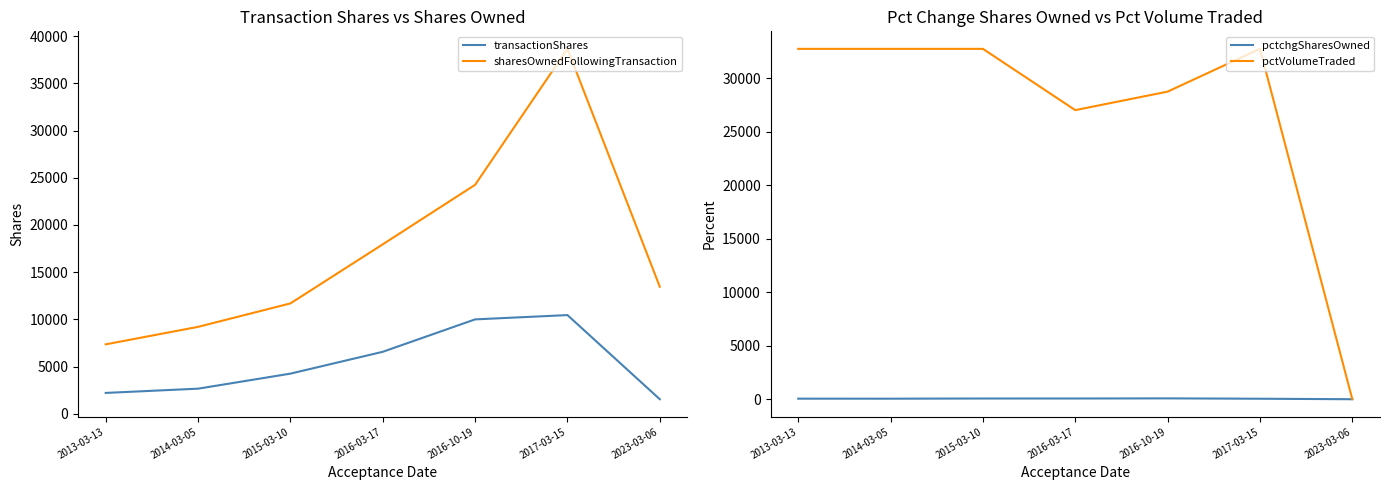

At which category does pctchgSharesOwned reach its first local peak?

2016-10-19